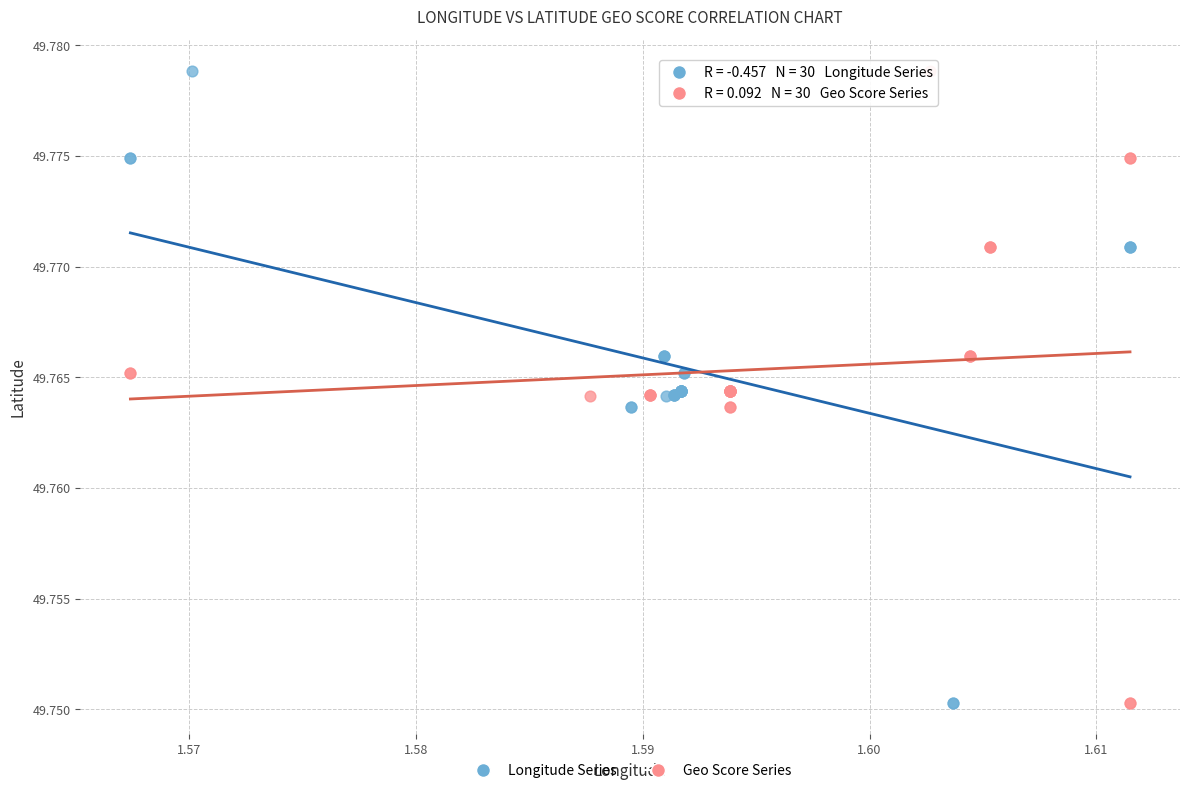

What are all the series names shown in the legend?

Longitude Series, Geo Score Series